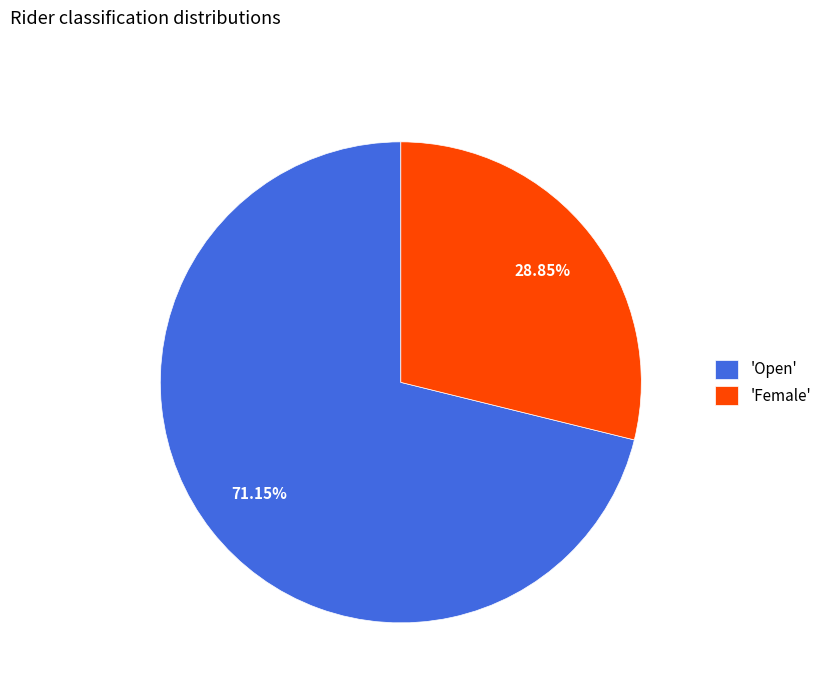

Which category has the smallest portion of the pie?

'Female'